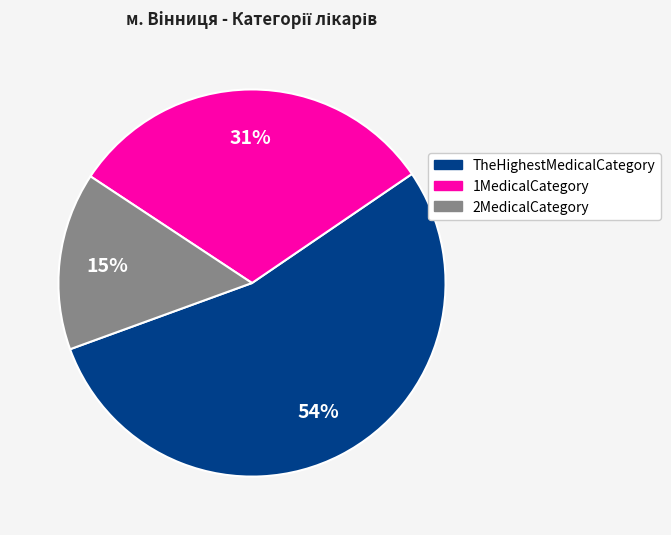

How many slices are in this pie chart?

3